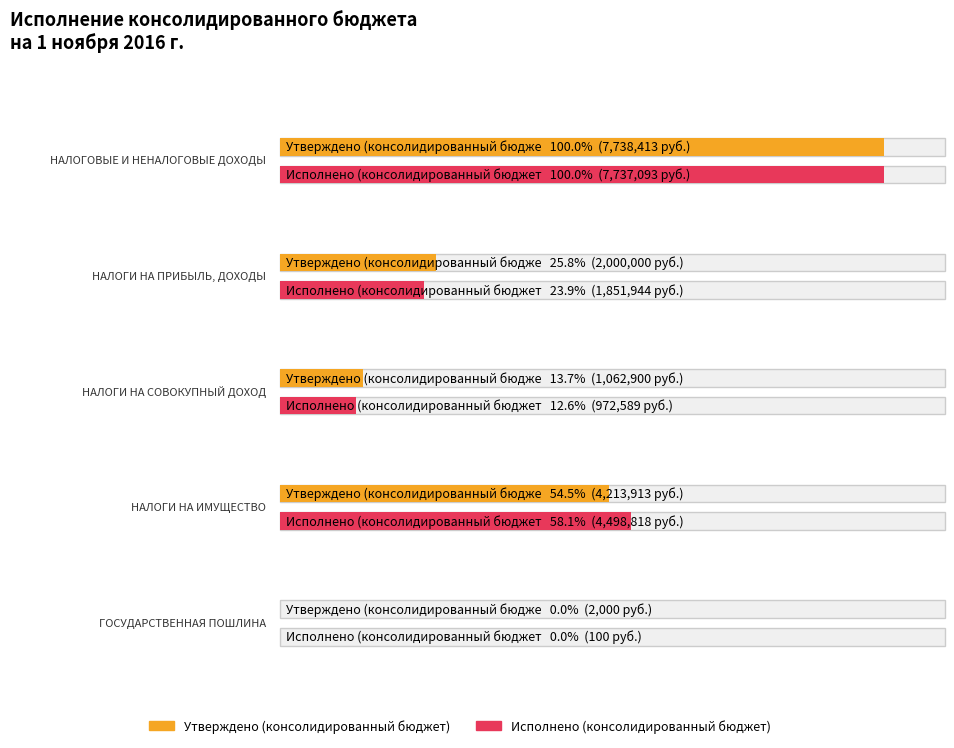

Rank the series by their average value, from highest to lowest.

Исполнено (консолидированный бюджет), Утверждено (консолидированный бюджет)